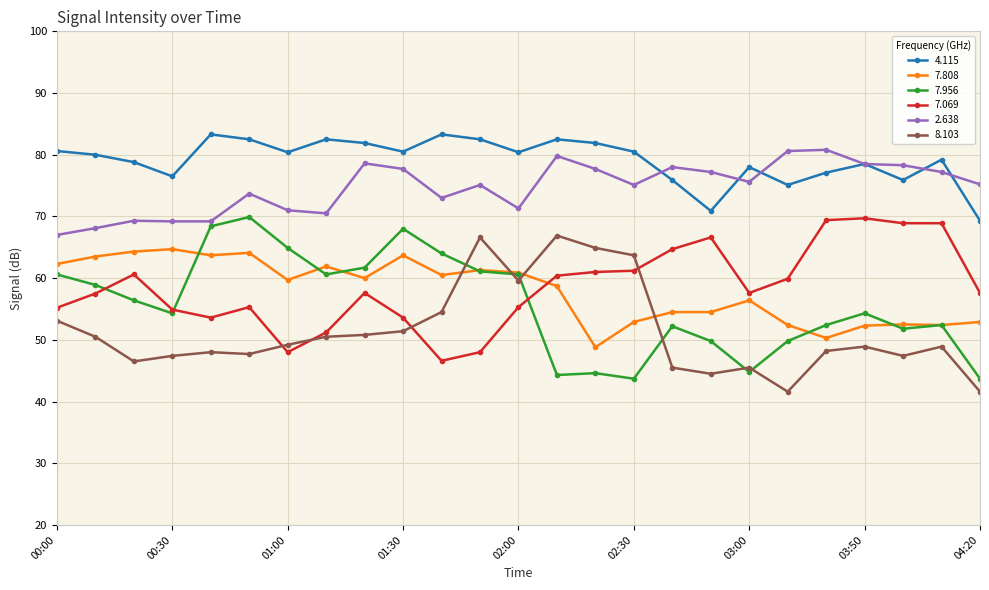

What is the value of the 7.808 point at the 3rd from the left?

64.3